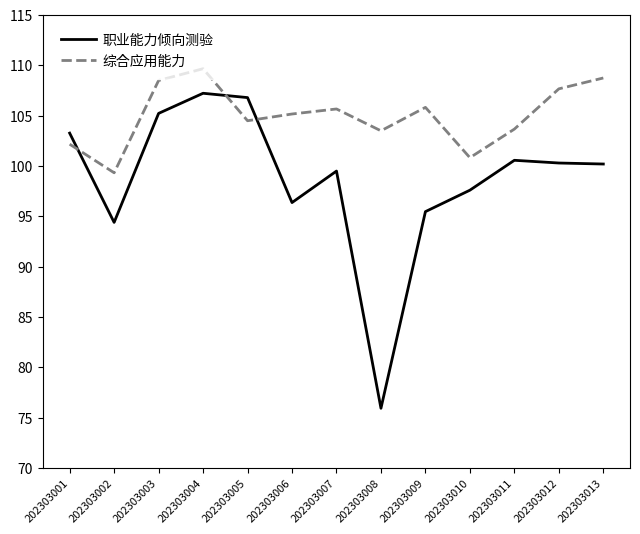

List the series in order of their overall mean, lowest first.

职业能力倾向测验, 综合应用能力